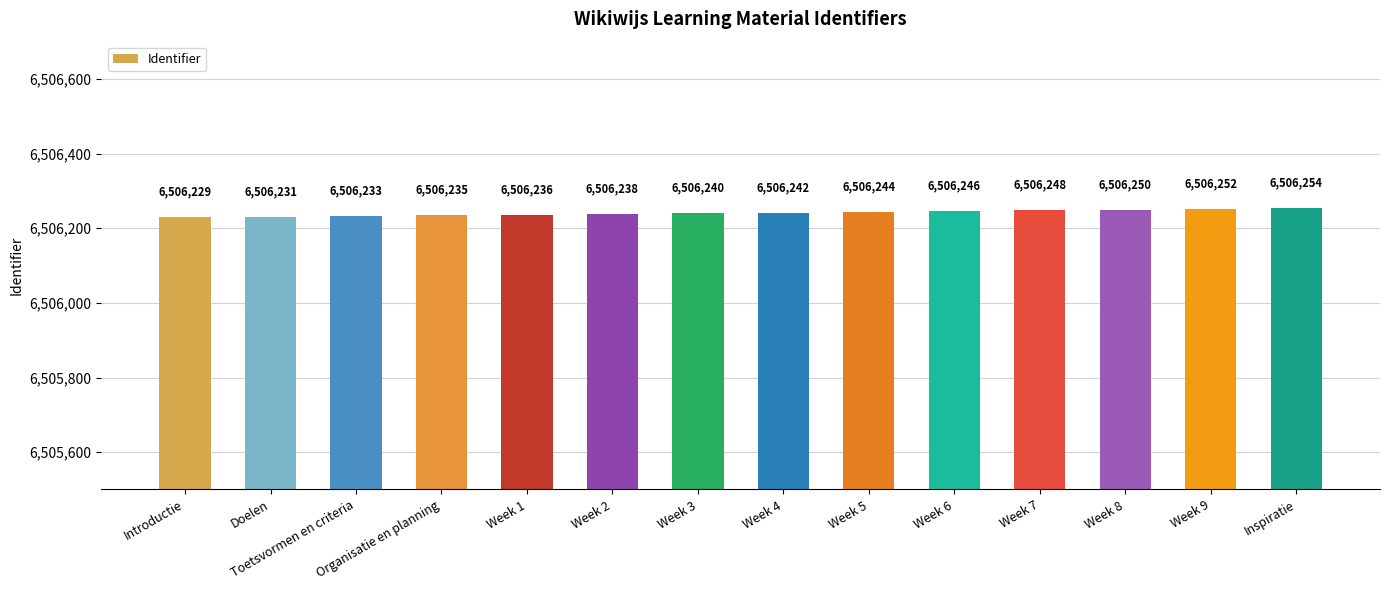

Count the number of data series in this chart.

1